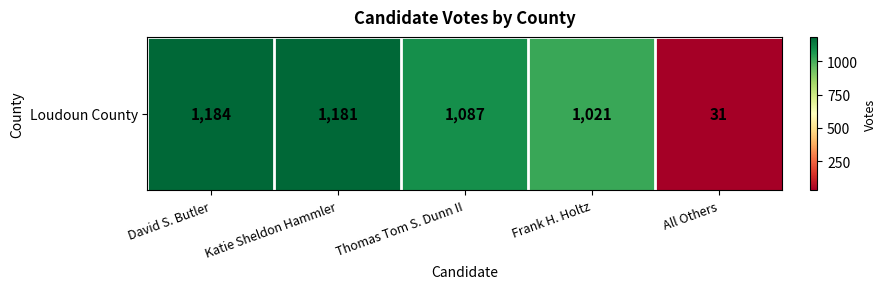

What is the smallest value displayed?

31